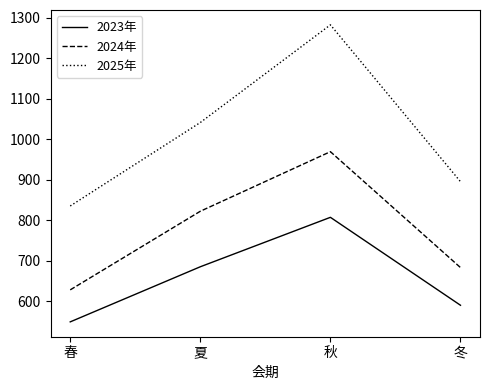

True or false: 2024年 and 2023年 intersect in this chart.

False